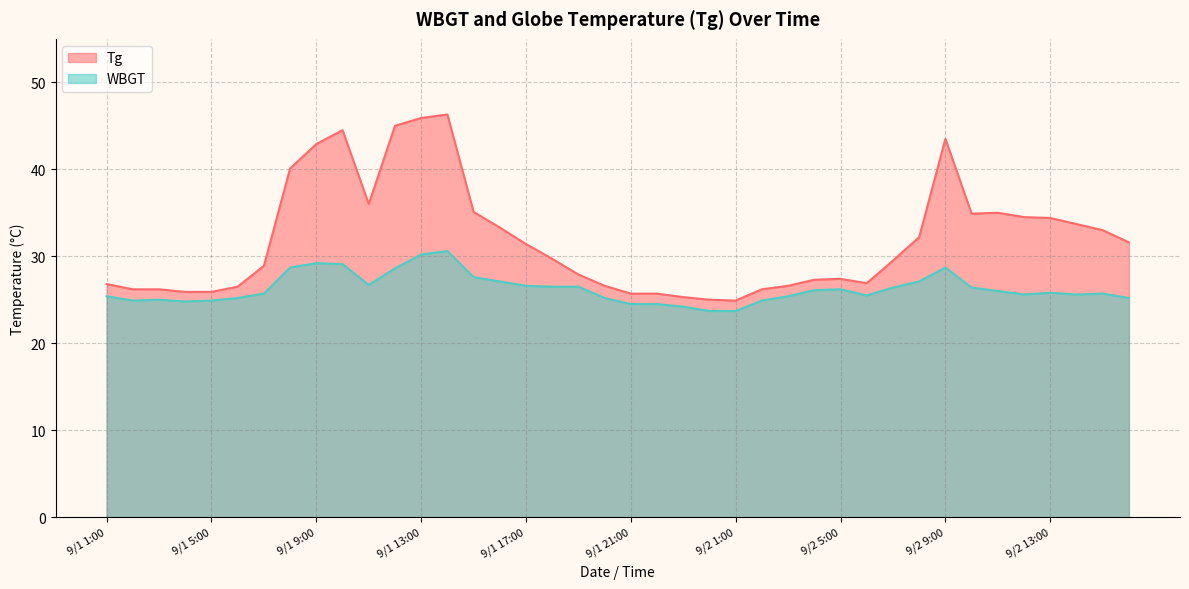

What is the value of the WBGT point at the 32nd from the left?

27.1